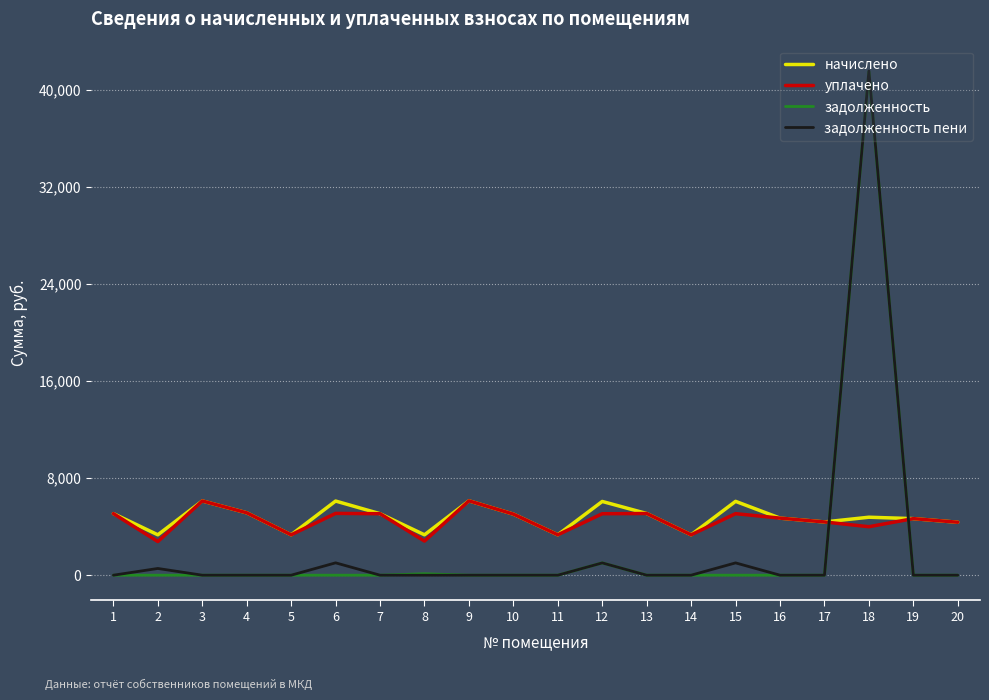

True or false: уплачено and задолженность cross at least once.

True